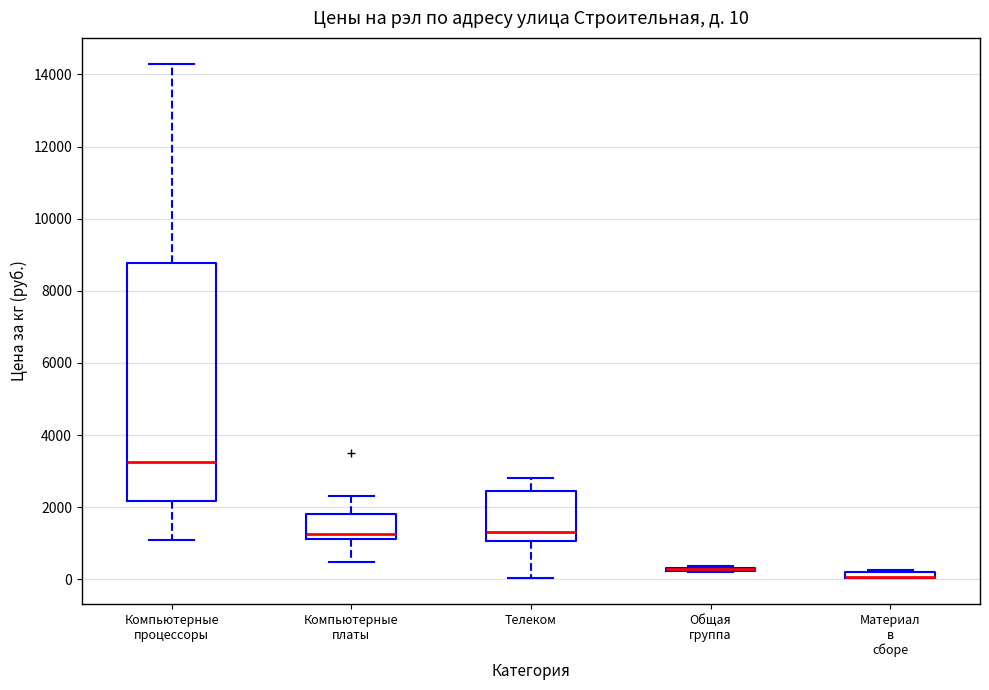

Comparing the boxes themselves (not the whiskers), which one is the tallest?

Компьютерные процессоры